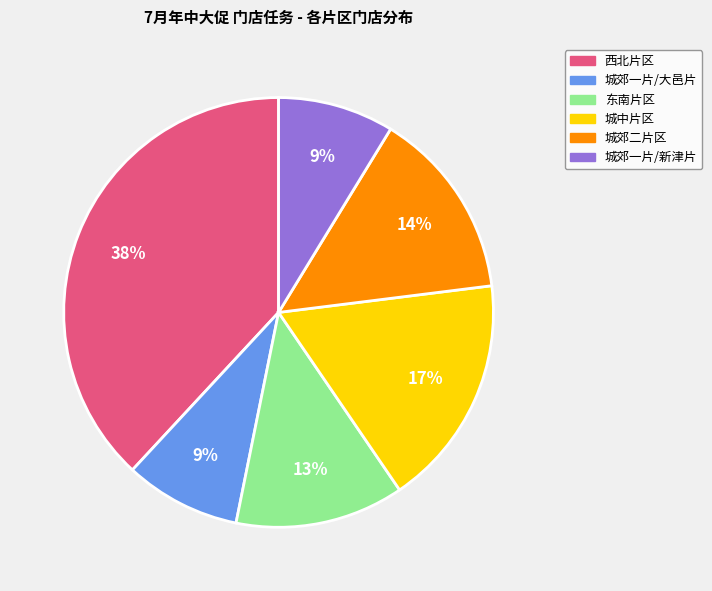

Is there a majority slice in this chart?

No